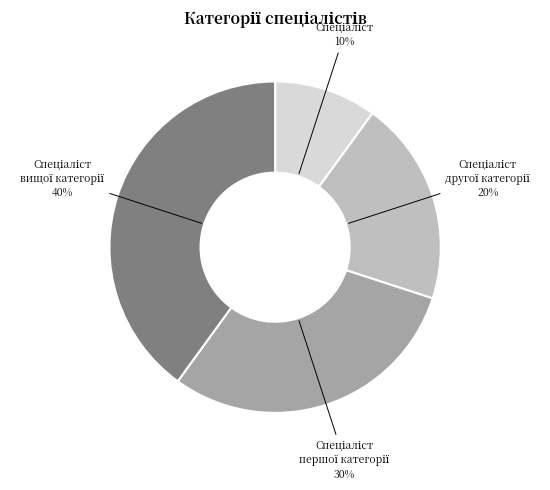

To the nearest percent, what is the difference between the largest and smallest slice percentages?

30%